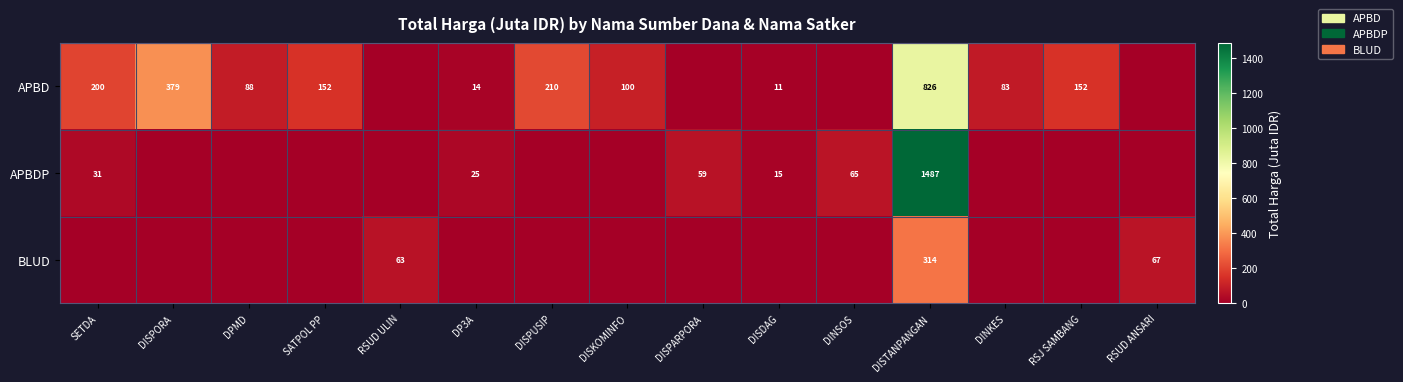

What is the spread (max minus min) of values at DISKOMINFO?

100.0